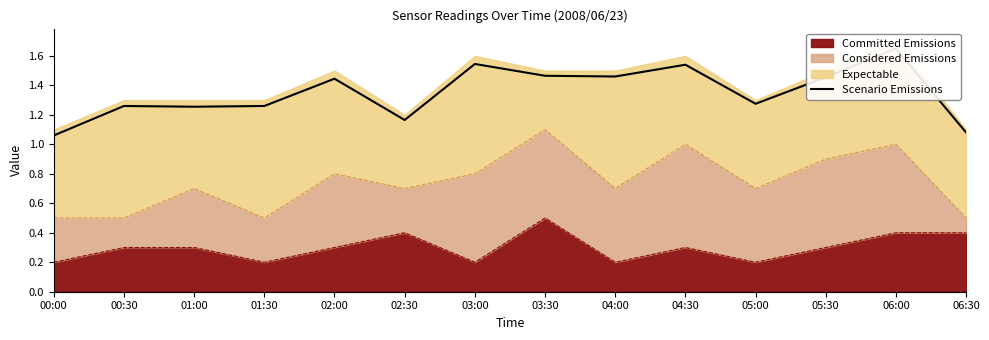

True or false: the data shows 2.1 at 00:30.

False